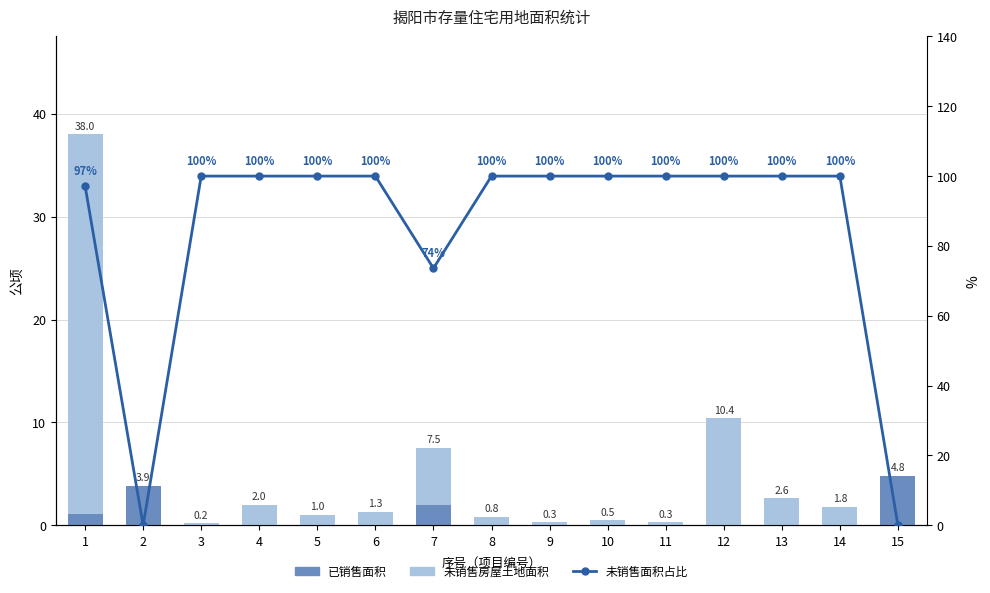

Which series has the largest total across all categories?

未销售面积占比